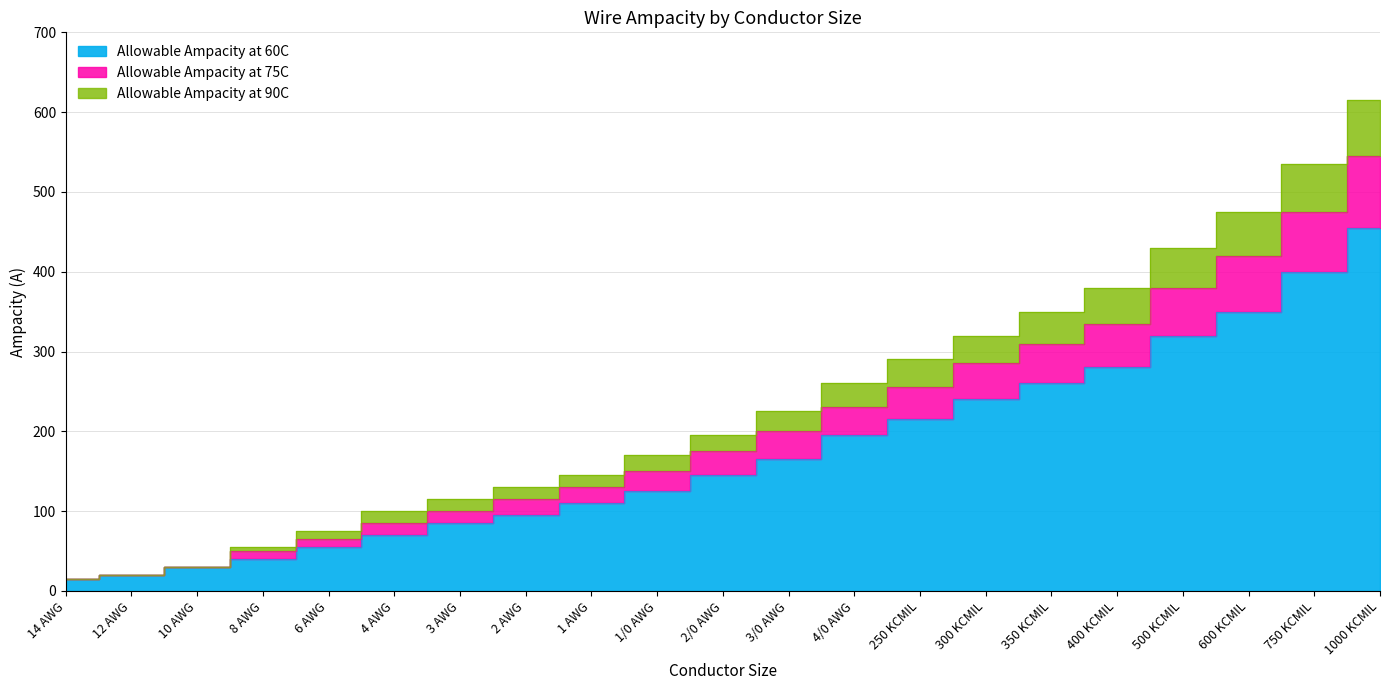

Which label corresponds to the largest value in the chart?

1000 KCMIL